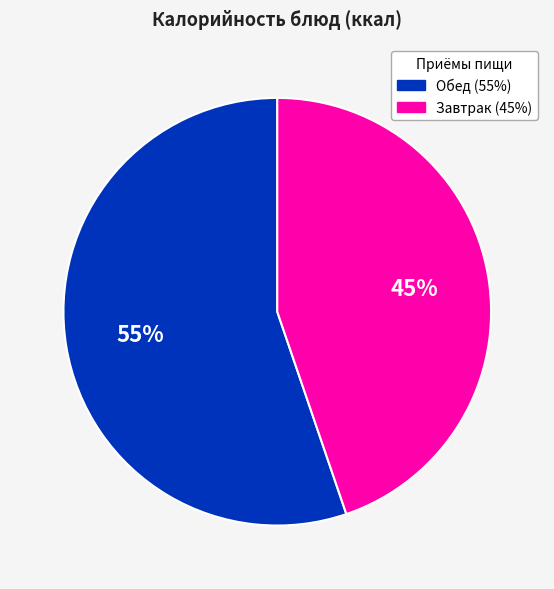

How many segments does this pie chart have?

2